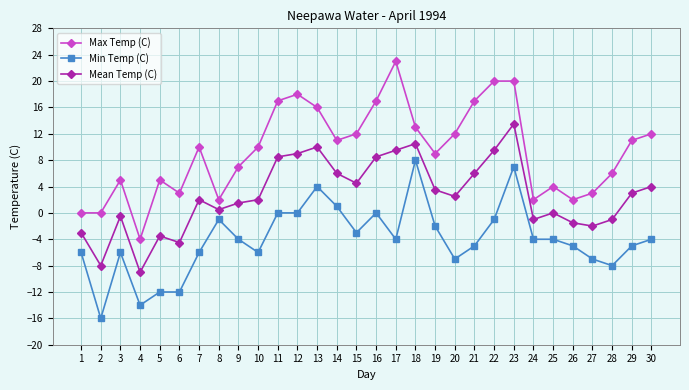

Rank the series by their maximum value, from lowest to highest.

Min Temp (C), Mean Temp (C), Max Temp (C)